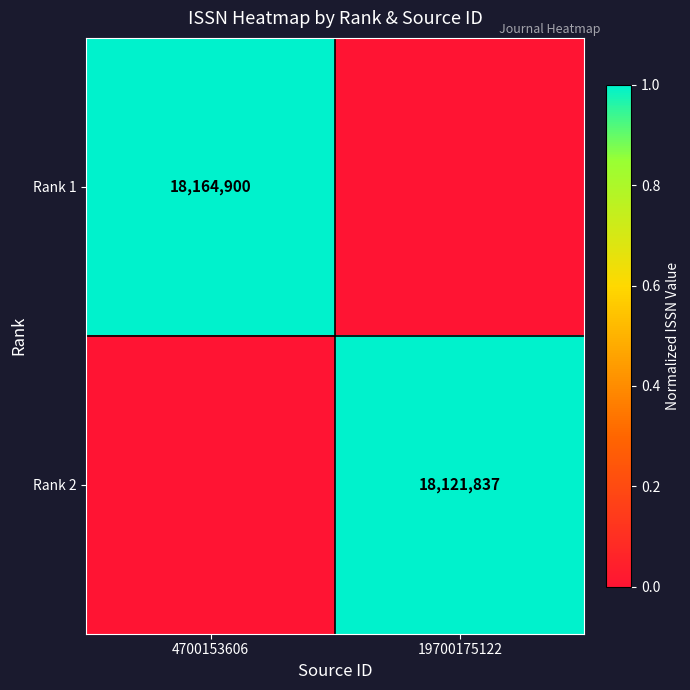

At which category does the chart reach its minimum across all series?

19700175122